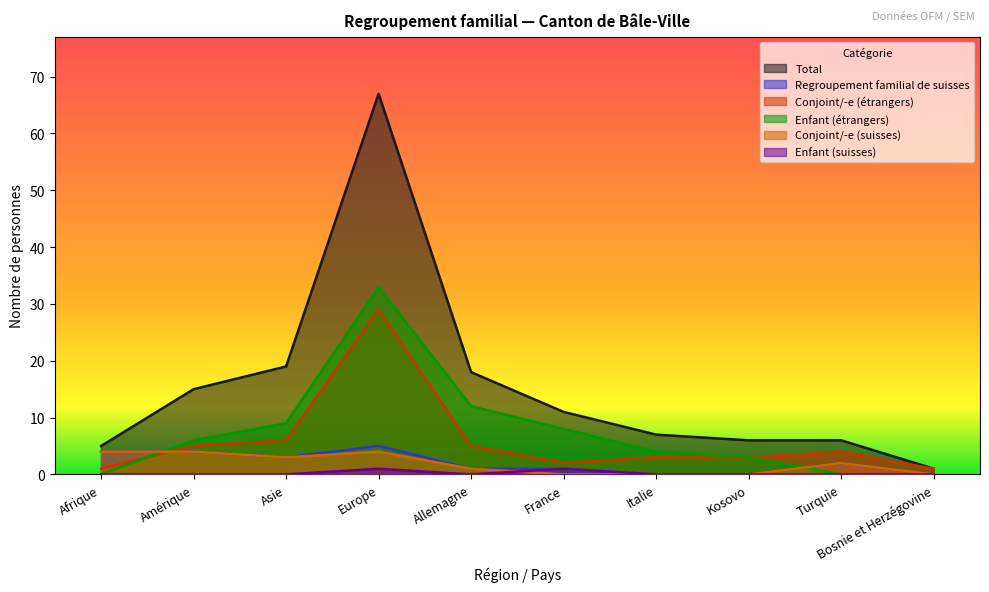

Is it true that Regroupement familial de suisses equals 0 at Italie?

True